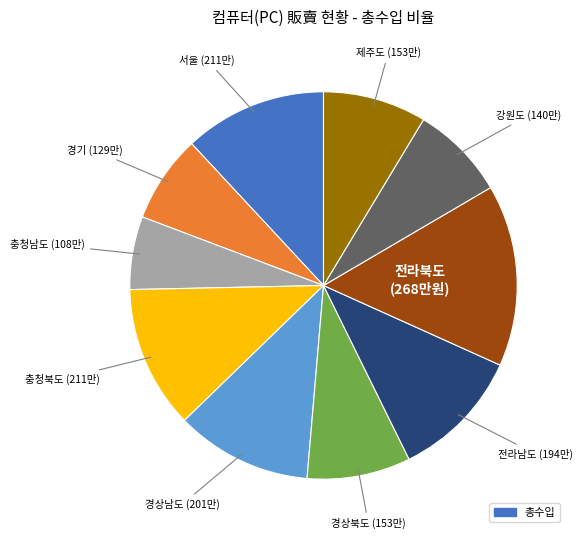

Does any single category account for the majority?

No